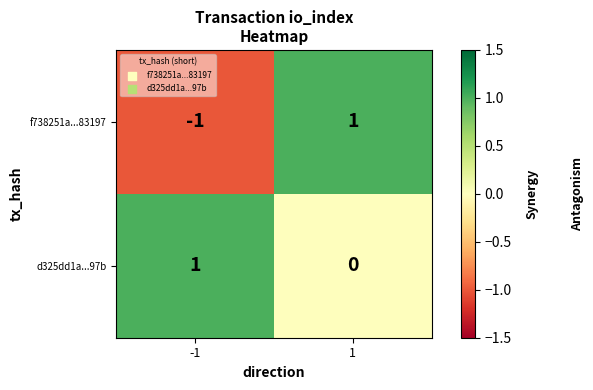

What is the difference between the highest and lowest values at 1?

1